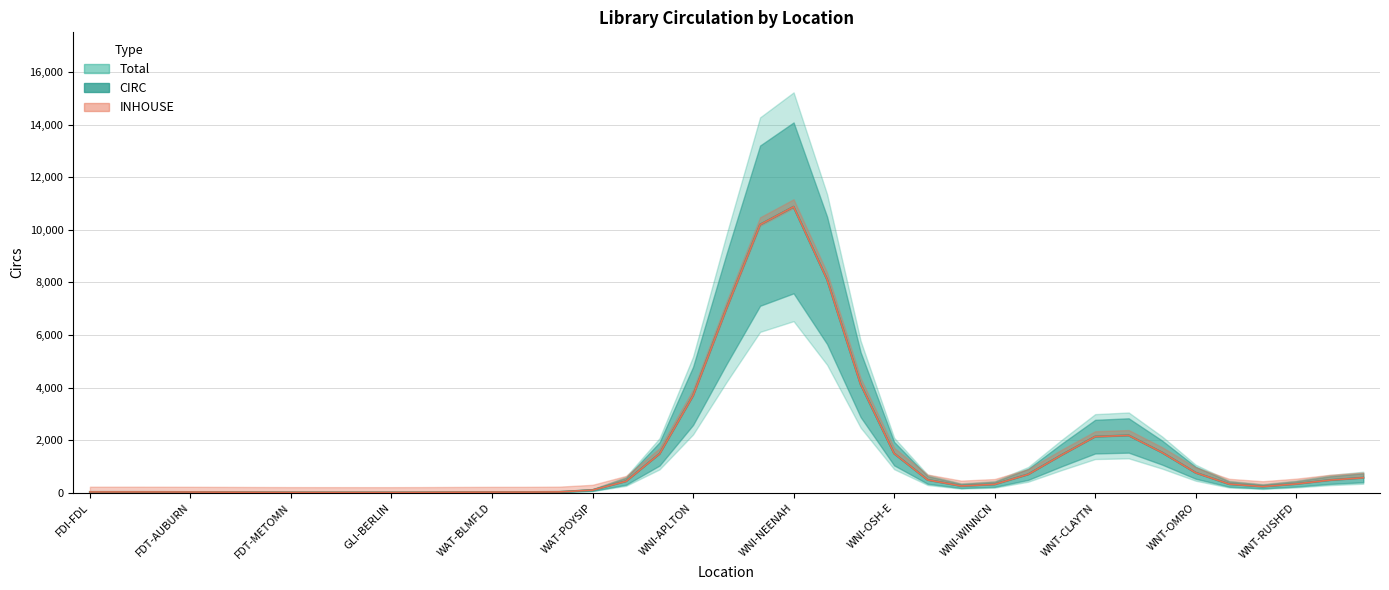

What is the label of the 10th point from the right?

29